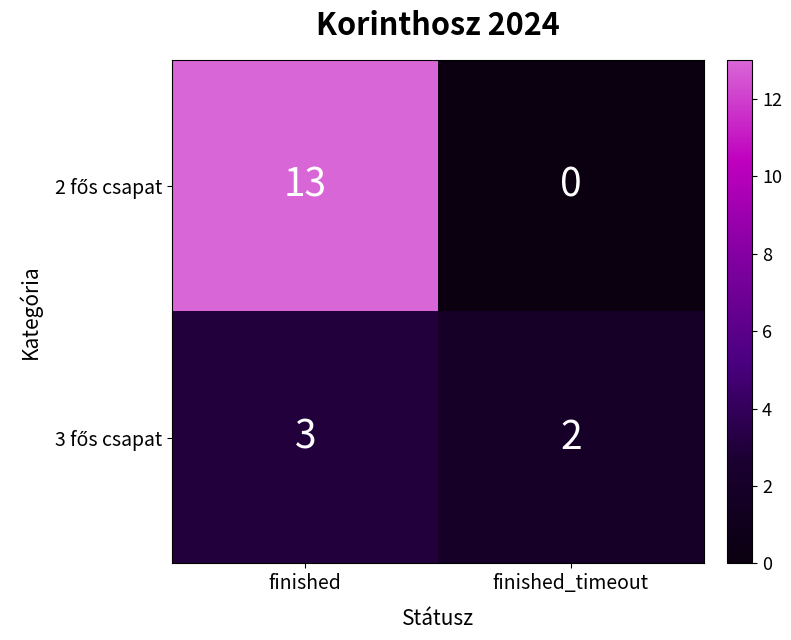

What is the difference between the highest and lowest values at finished?

10